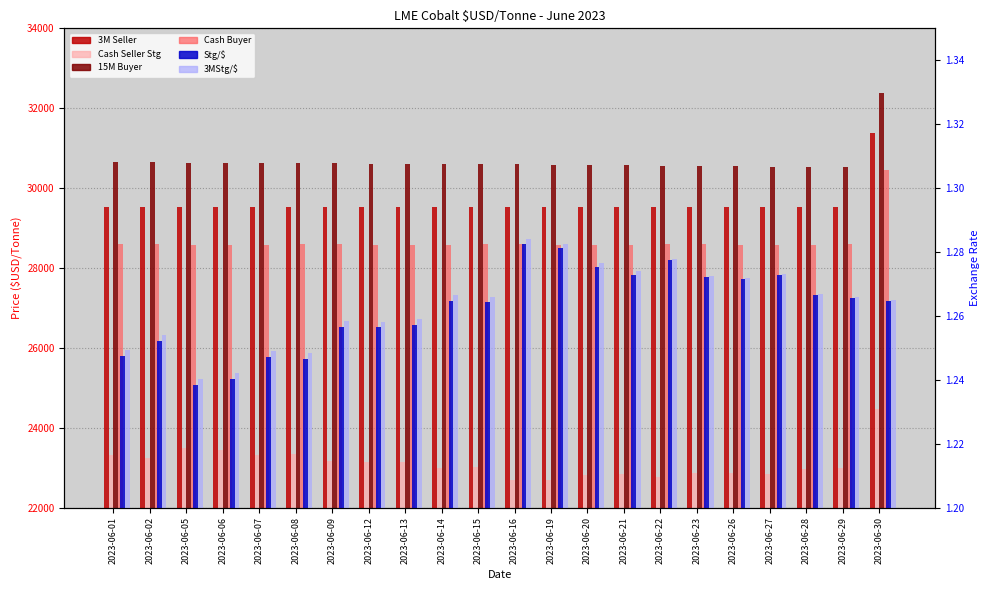

Which category has the lowest value across all series?

2023-06-05